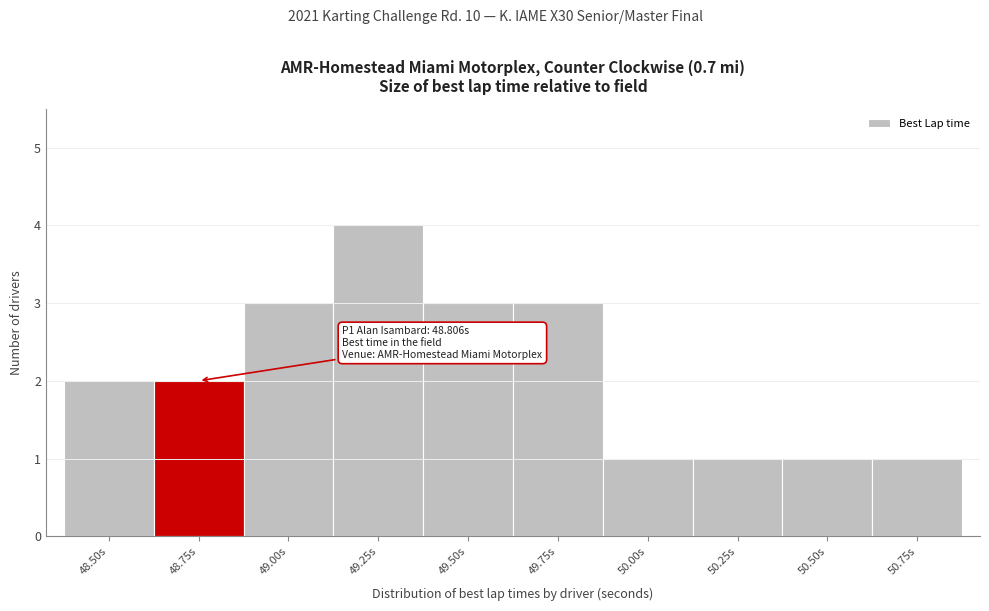

Reading left to right, what are all the values shown in this chart?

2	2	3	4	3	3	1	1	1	1